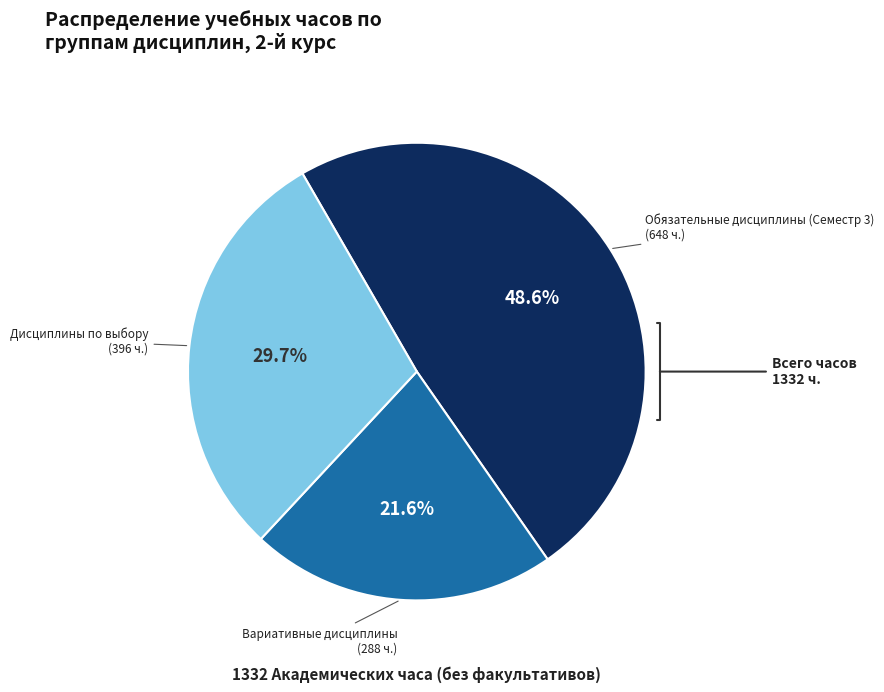

Count the number of slices in the pie.

3